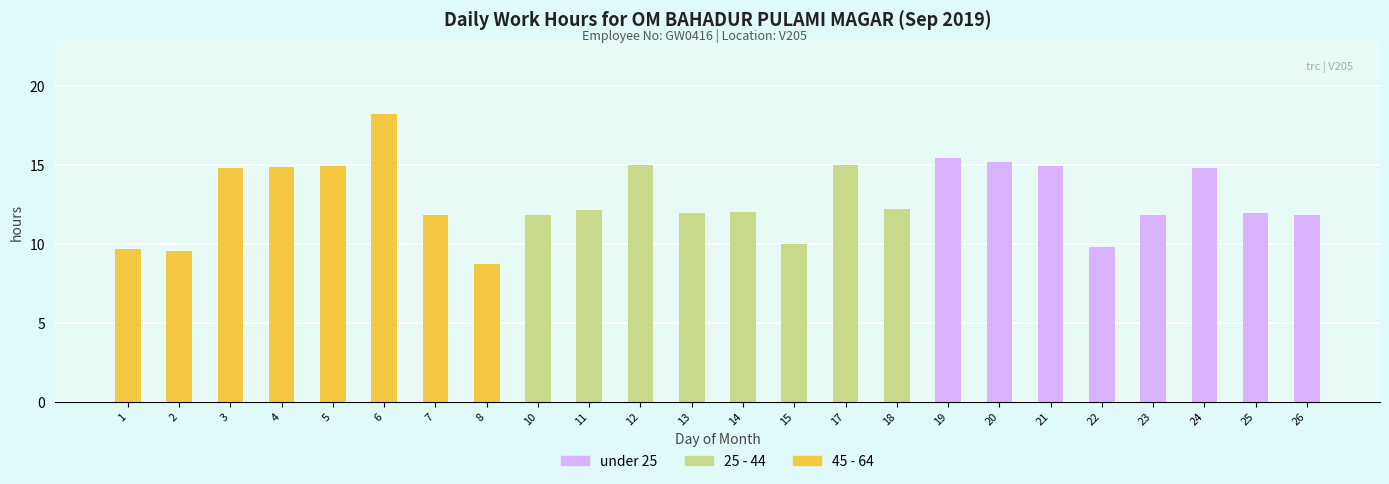

How many distinct data groups are displayed?

1